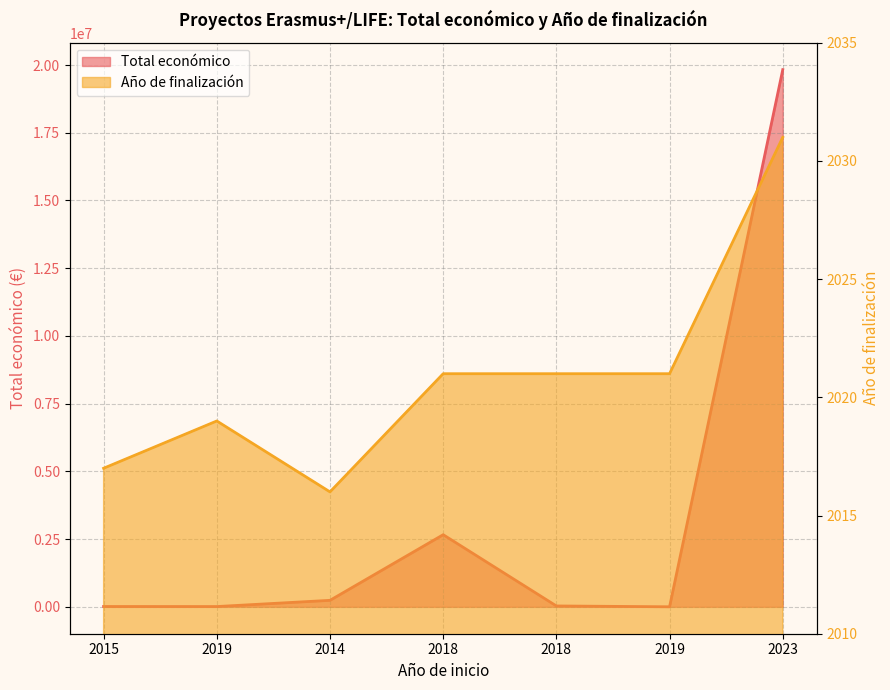

Is the value of Año de finalización at 2023 greater than the value of Total económico at 2015?

No